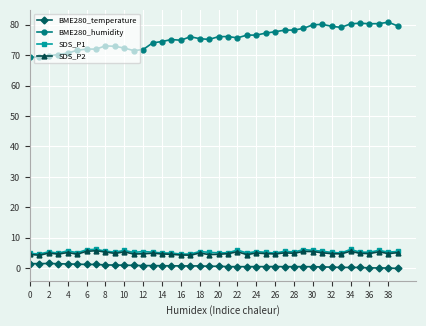

At how many categories does at least one series exceed 37?

40